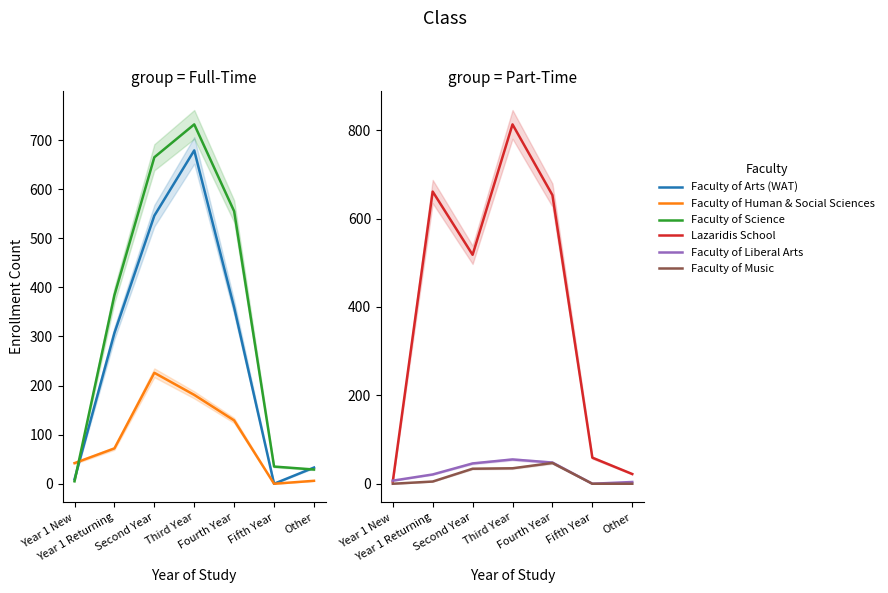

True or false: Faculty of Arts (WAT) and Lazaridis School intersect in this chart.

True